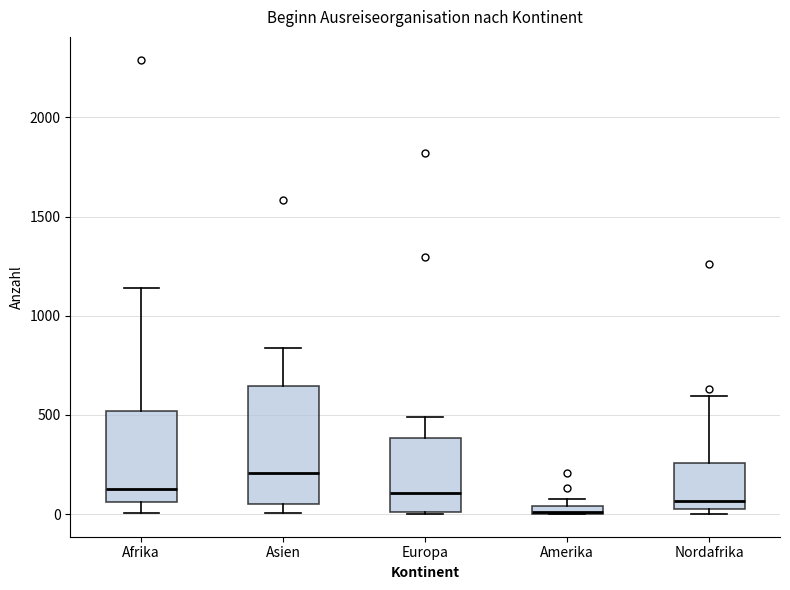

Which box is the tallest, from its lower edge to its upper edge?

Asien